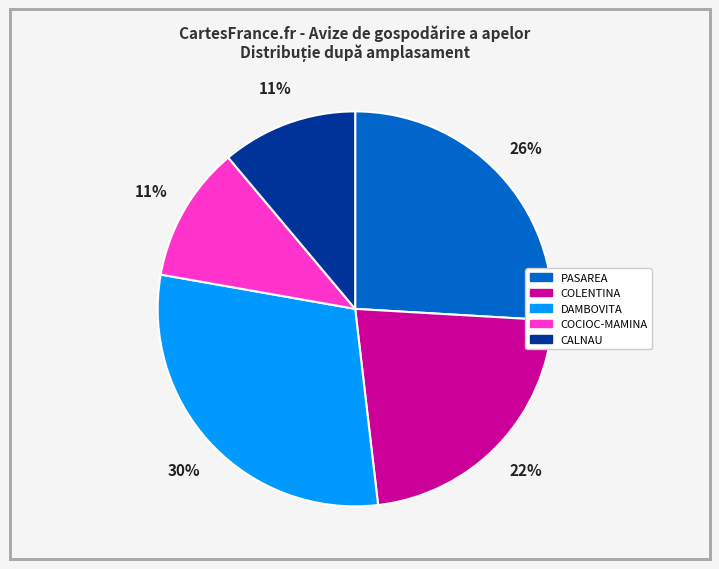

Count the number of slices in the pie.

5